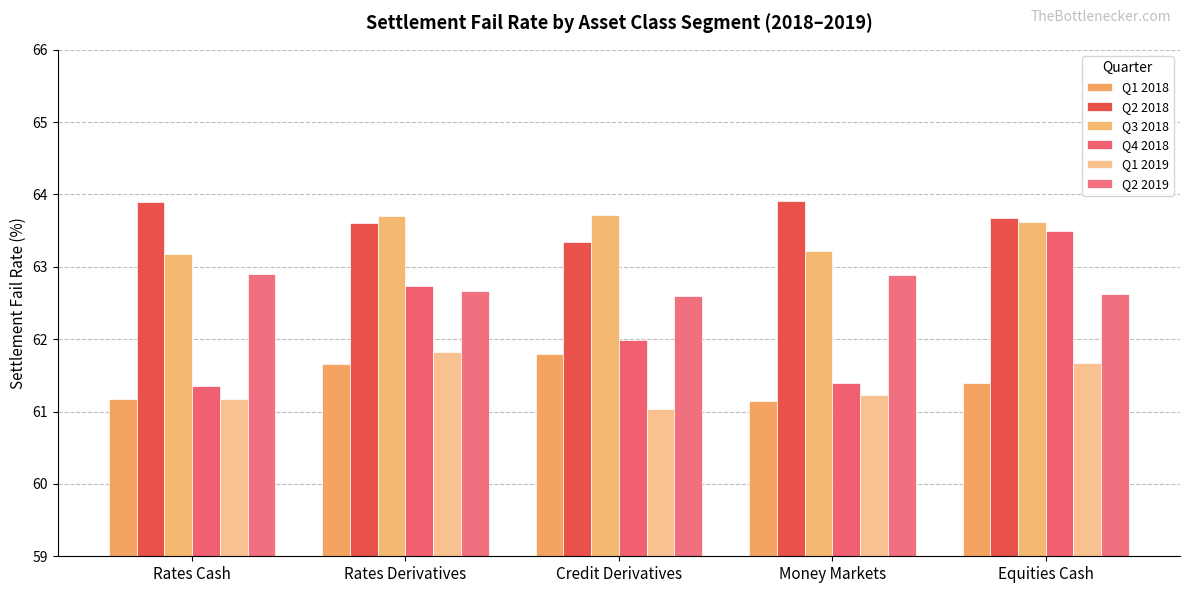

The value of Q2 2019 at Money Markets is 62.9. True or false?

True